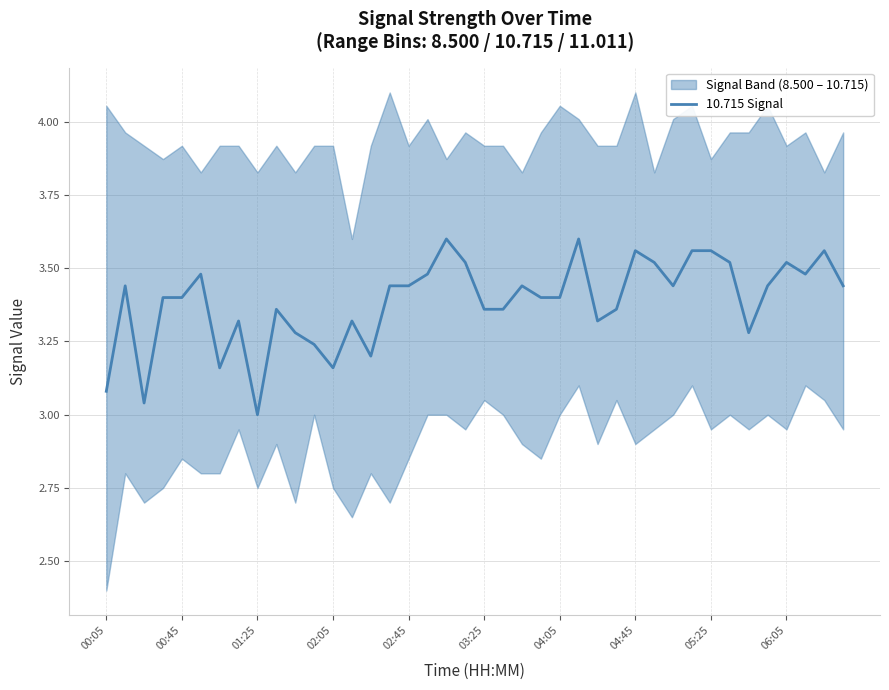

Which category has the lowest value in the 10.715 Signal series?

01:25